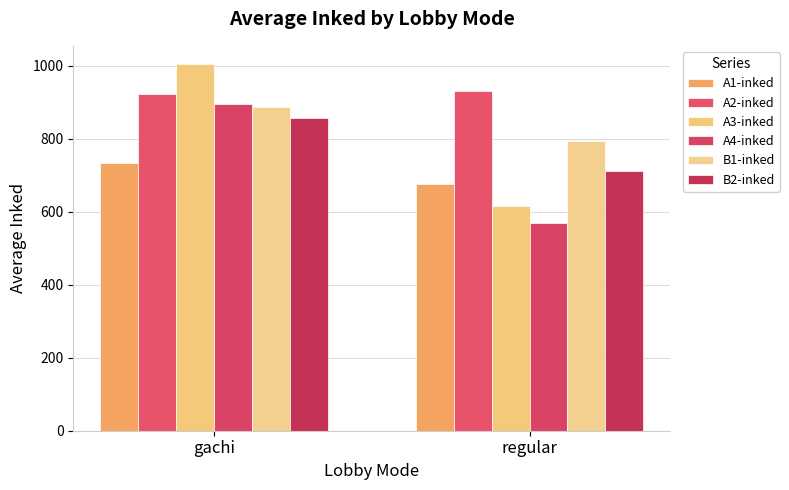

What is the label of the 2nd bar from the right?

gachi